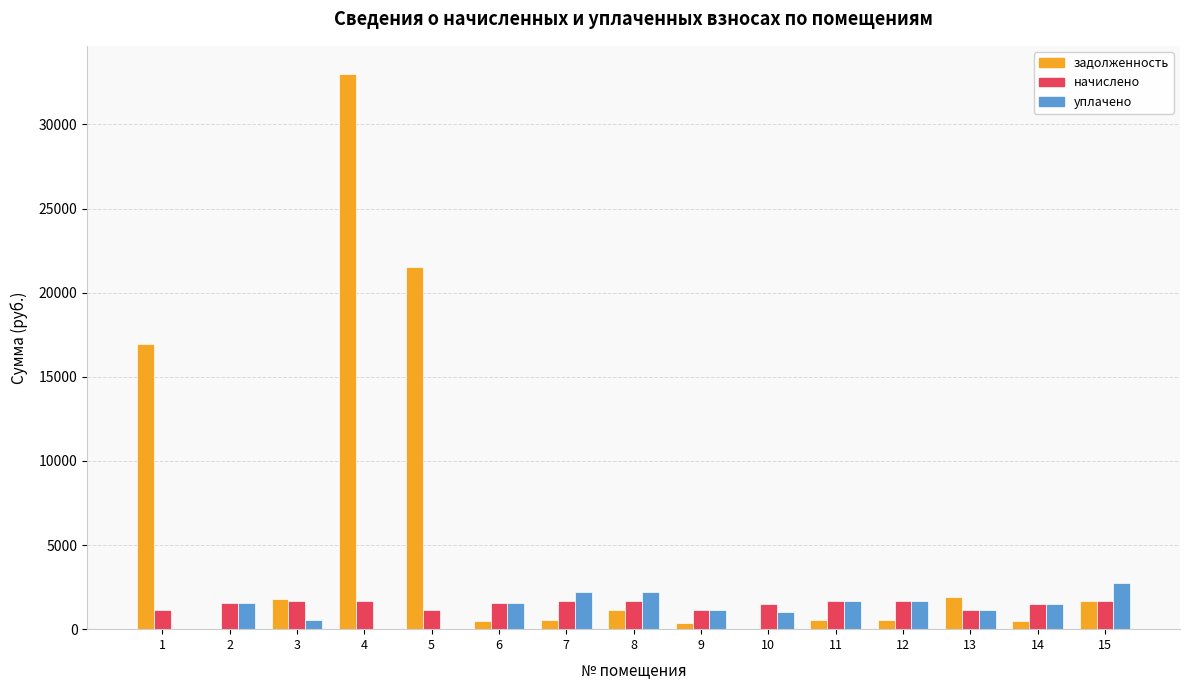

The value of начислено at 14 is 1519.0. True or false?

True